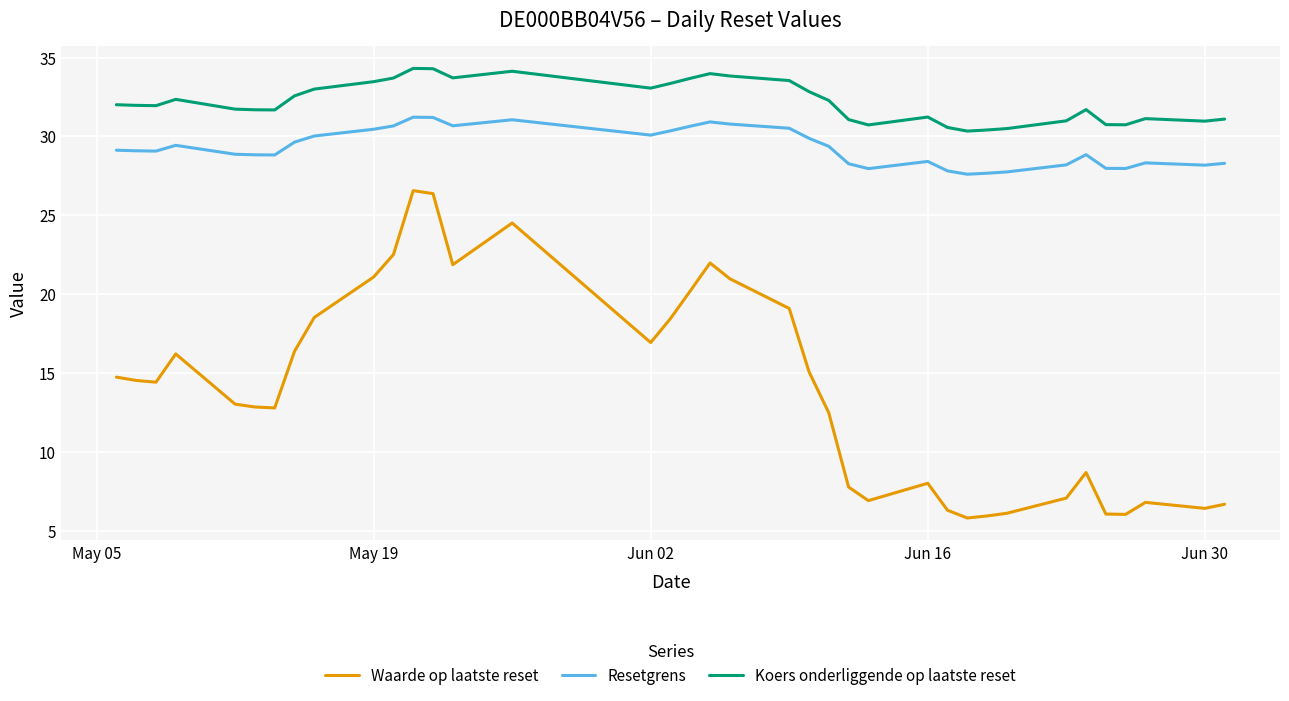

True or false: Waarde op laatste reset and Resetgrens intersect in this chart.

False